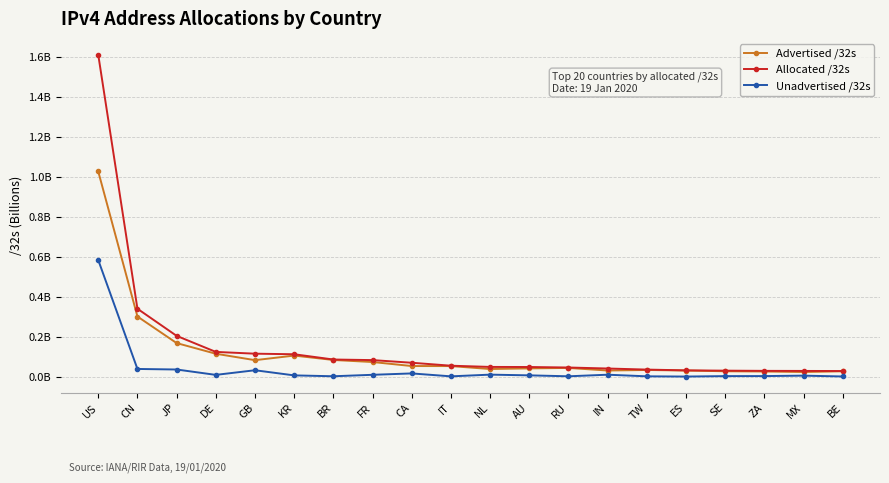

Is this an area chart (filled region under the line)?

No